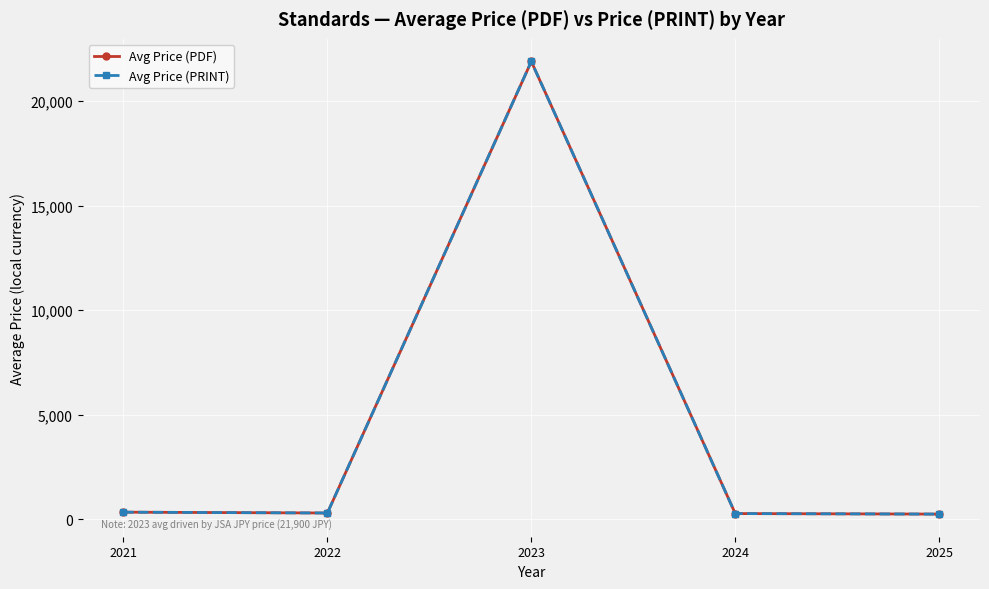

The Avg Price (PDF) series shows 118.6 at 2022. True or false?

False